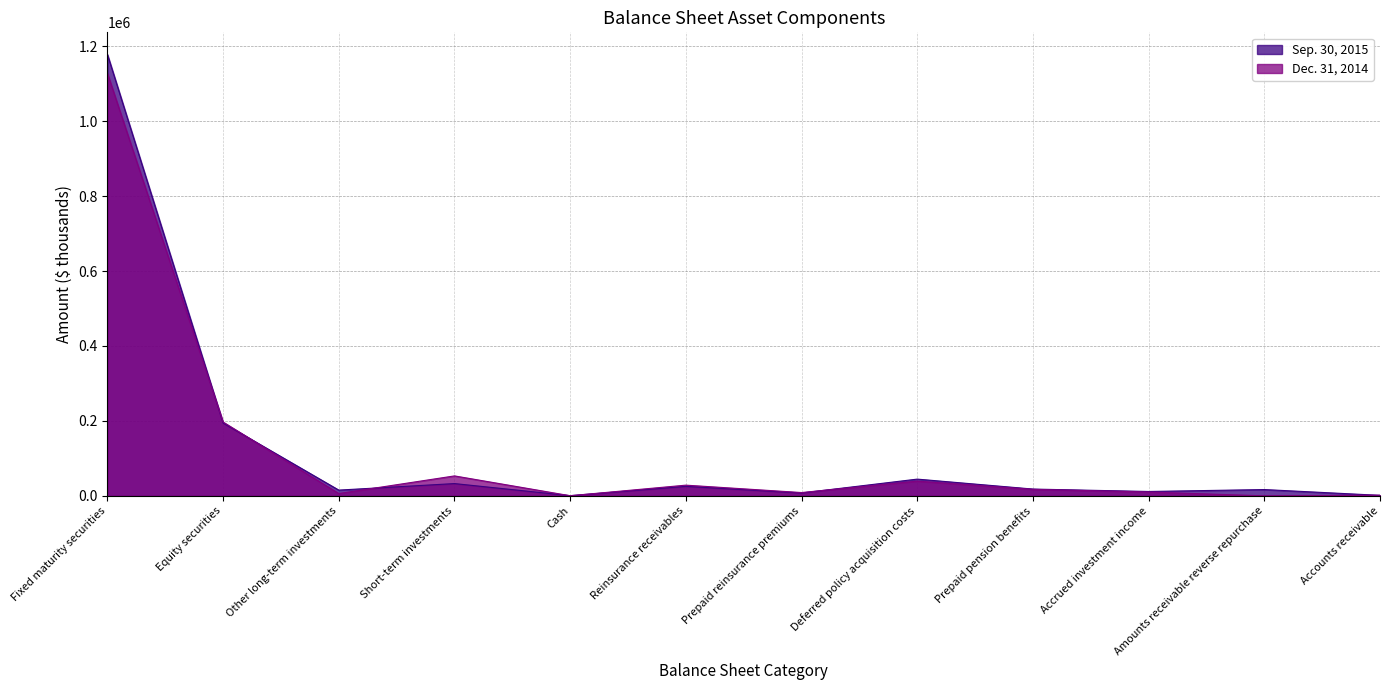

The value of Sep. 30, 2015 at Prepaid pension benefits is 18162. True or false?

True